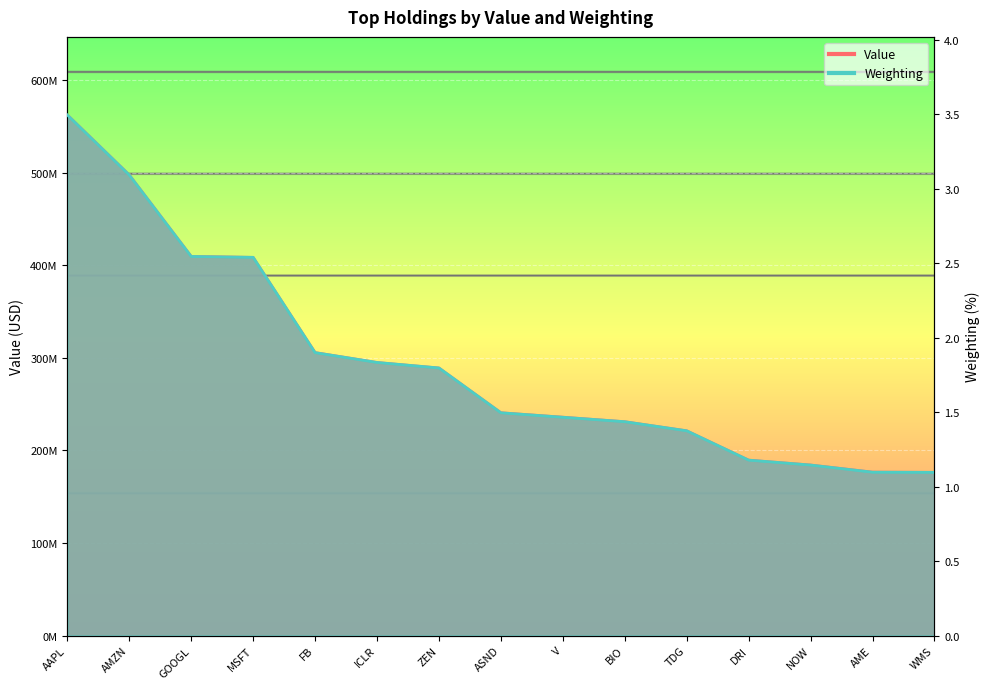

Rank the series by their average value, from lowest to highest.

Weighting, Value